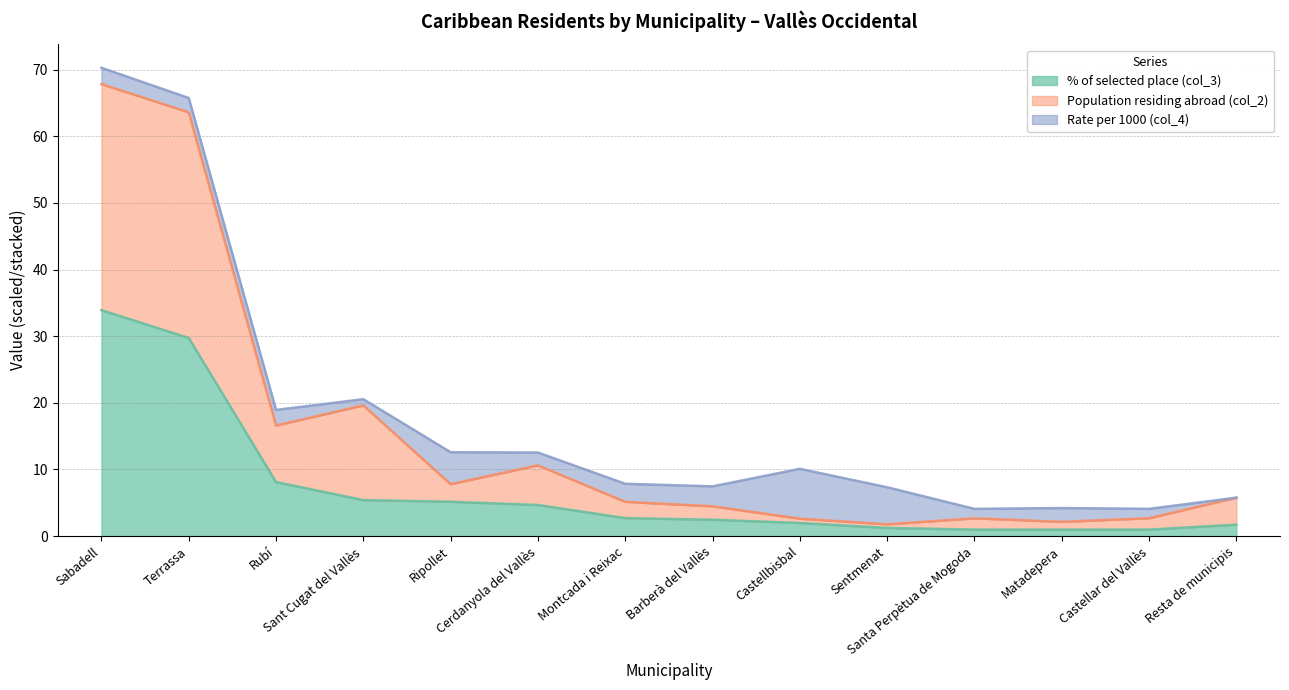

Does the chart display data point markers on the line(s)?

No